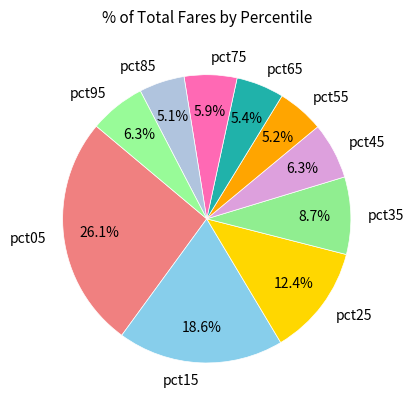

Which category has the biggest portion of the pie?

pct05